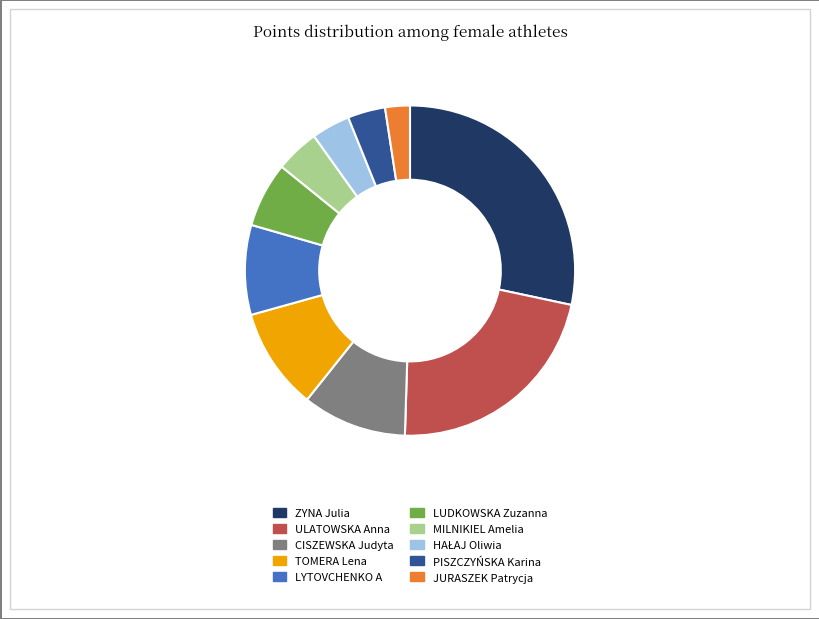

Is the sum of ZYNA Julia and CISZEWSKA Judyta greater than half?

No